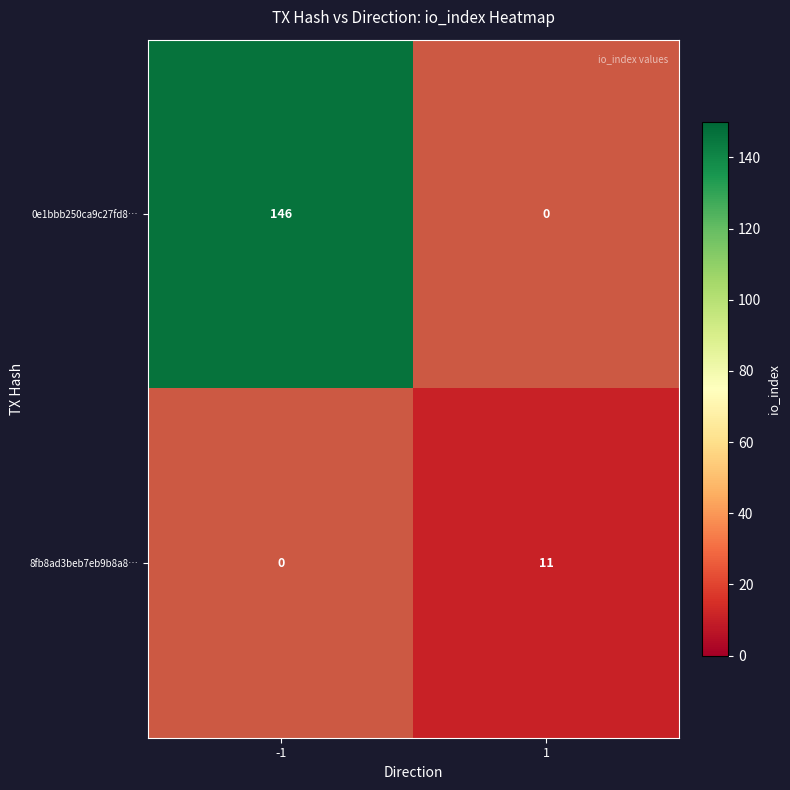

At which category is the sum across all series the highest?

-1